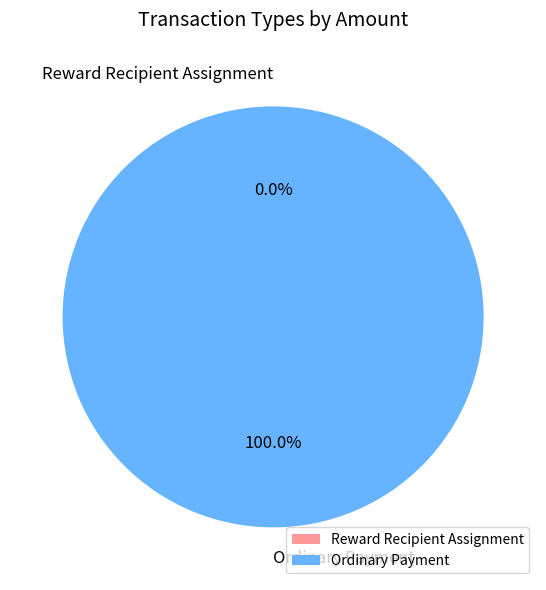

Is the sum of Ordinary Payment and Reward Recipient Assignment greater than half?

Yes